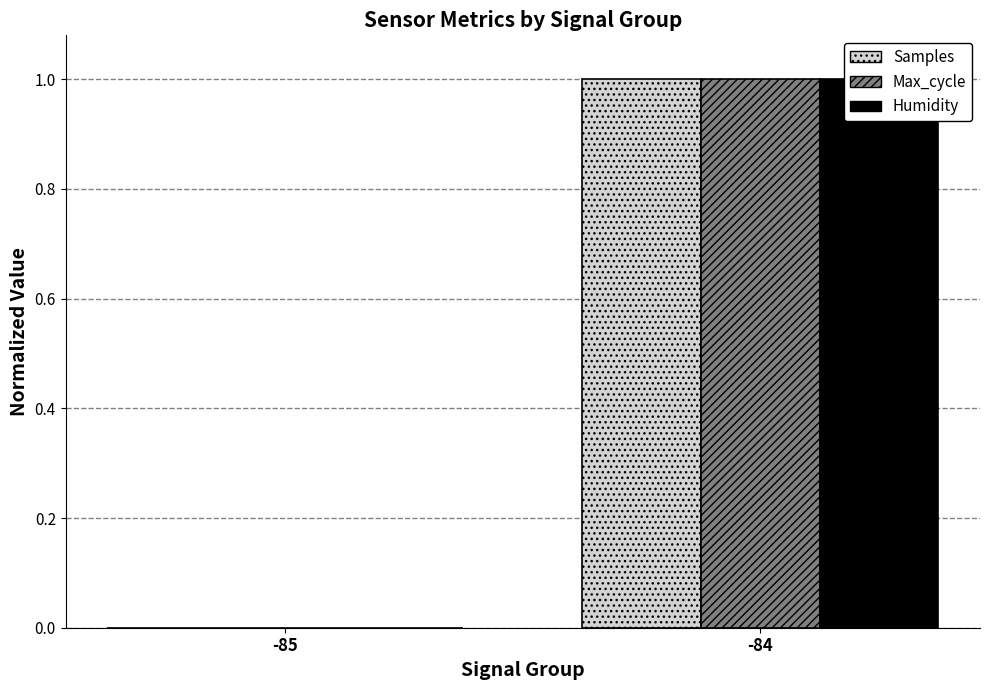

At which label is Samples closest to 0?

-85